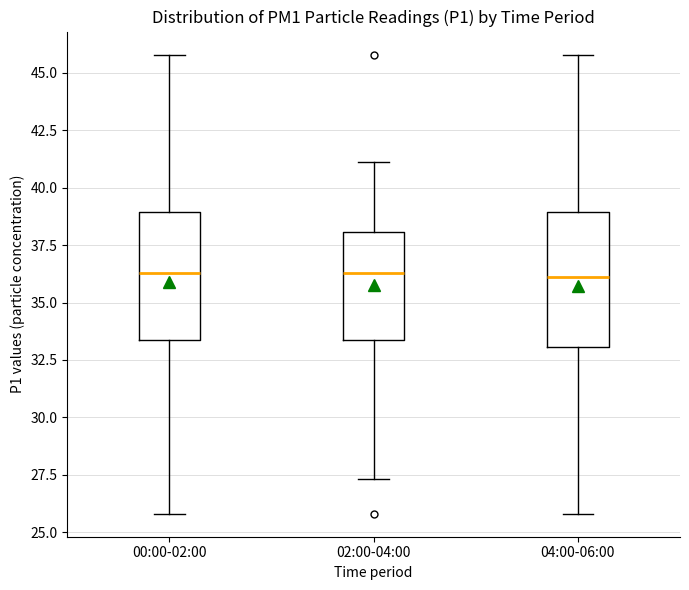

Reading left to right, read every box against the y-axis: the position of its median line, the range the box covers, and the ends of its whiskers. The values are not printed on the chart, so give them approximately, as read against the axis.

00:00-02:00: median 36.5, box 33.5 to 39.0, whiskers 26.0 to 46.0
02:00-04:00: median 36.5, box 33.5 to 38.0, whiskers 27.5 to 41.0
04:00-06:00: median 36.0, box 33.0 to 39.0, whiskers 26.0 to 46.0